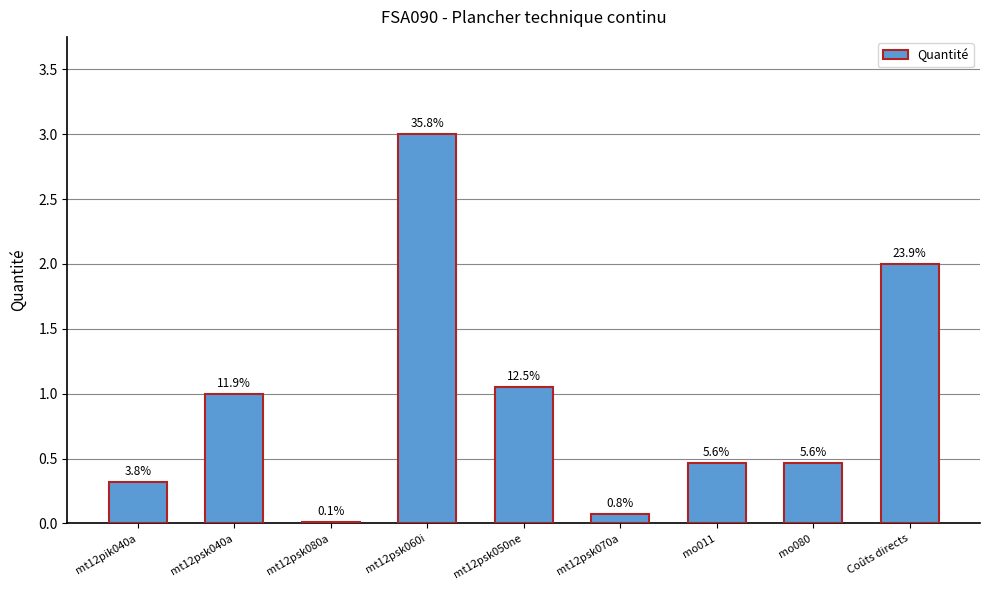

Are the bars horizontal?

No